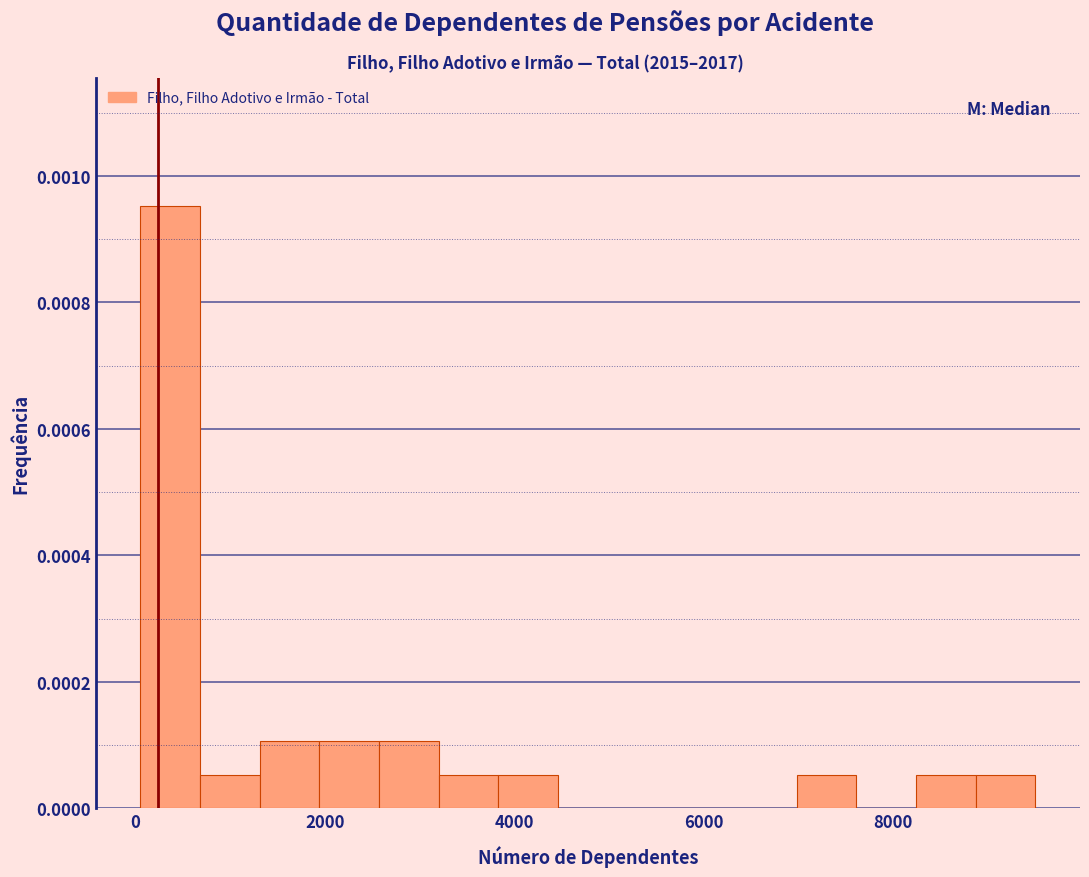

Read against the x-axis, roughly where is the centre of the tallest bar?

400